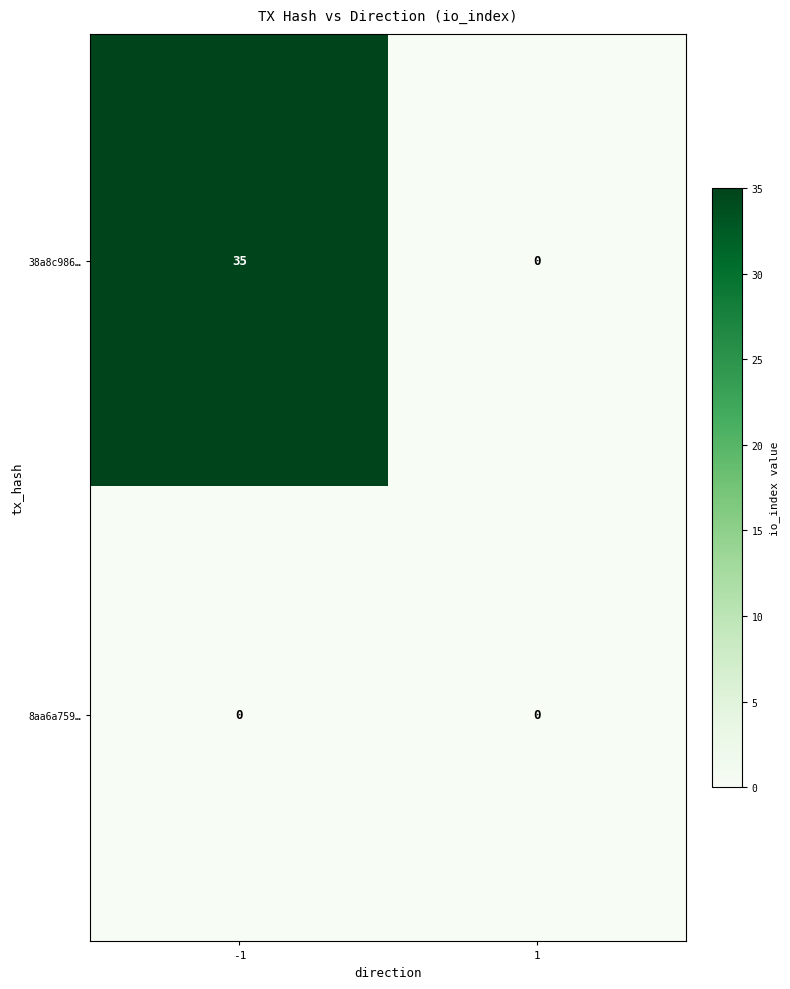

At -1, list the series in order from largest to smallest.

38a8c986…, 8aa6a759…